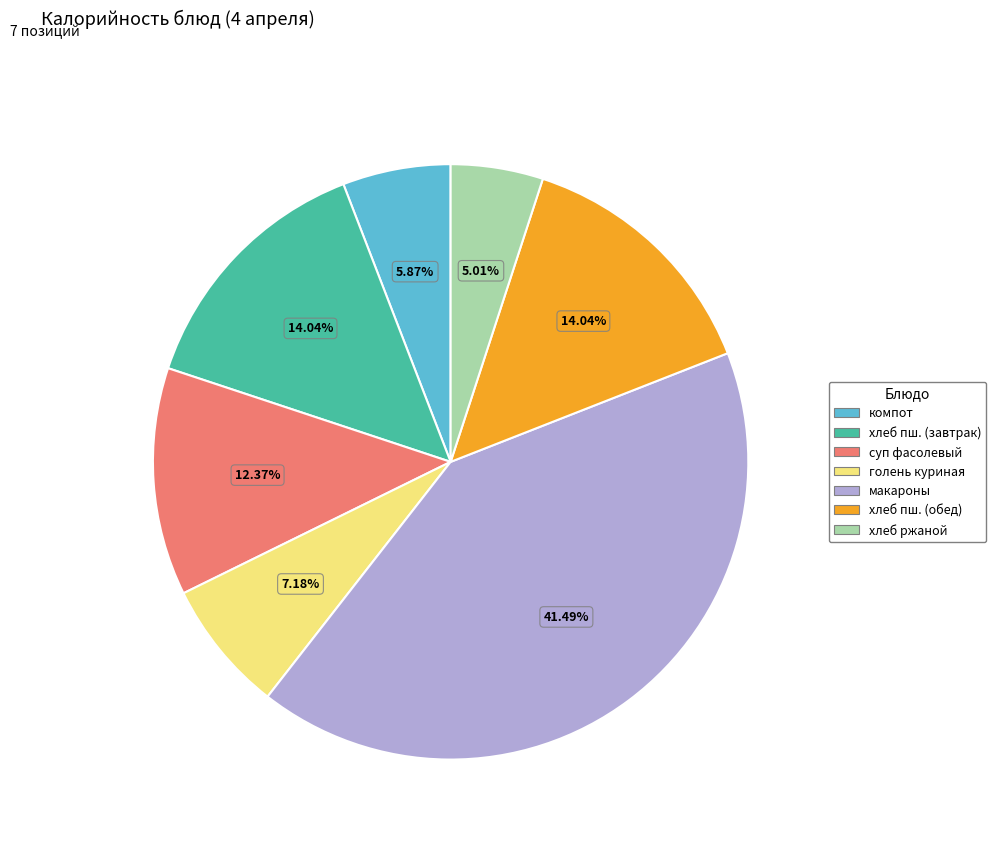

Does any single category account for the majority?

No